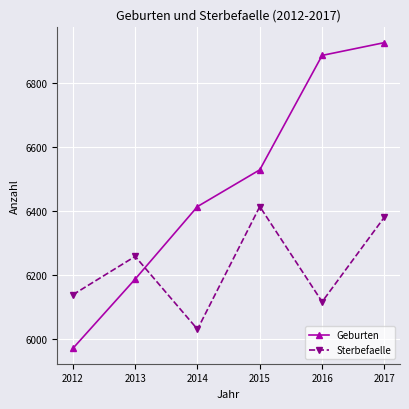

At which label is Sterbefaelle closest to 6221?

2013